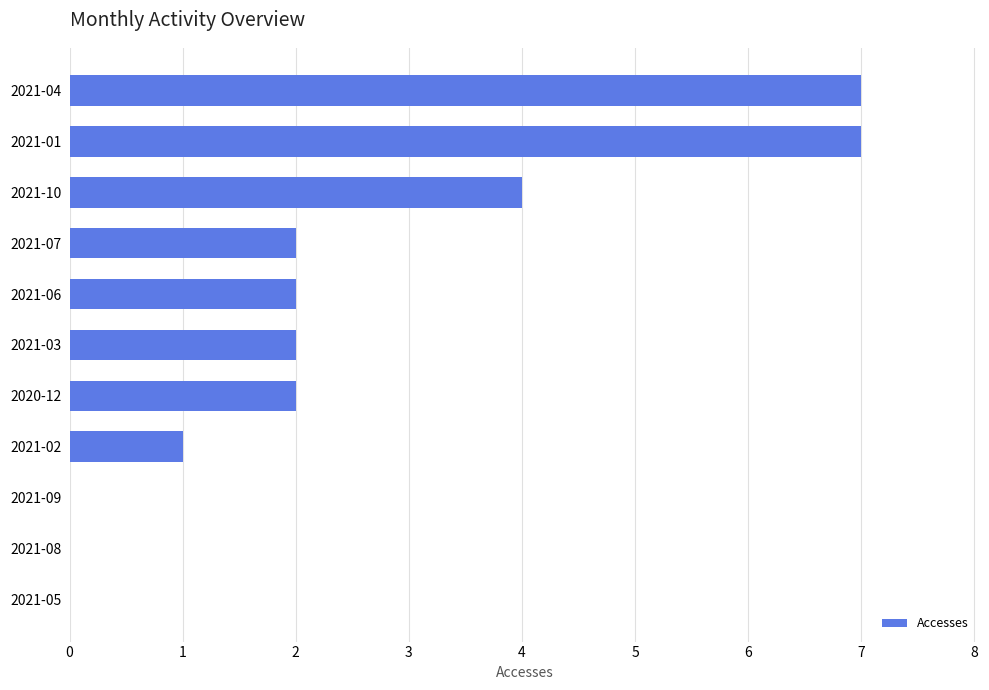

Is it true that the value at 2021-04 is 7?

True